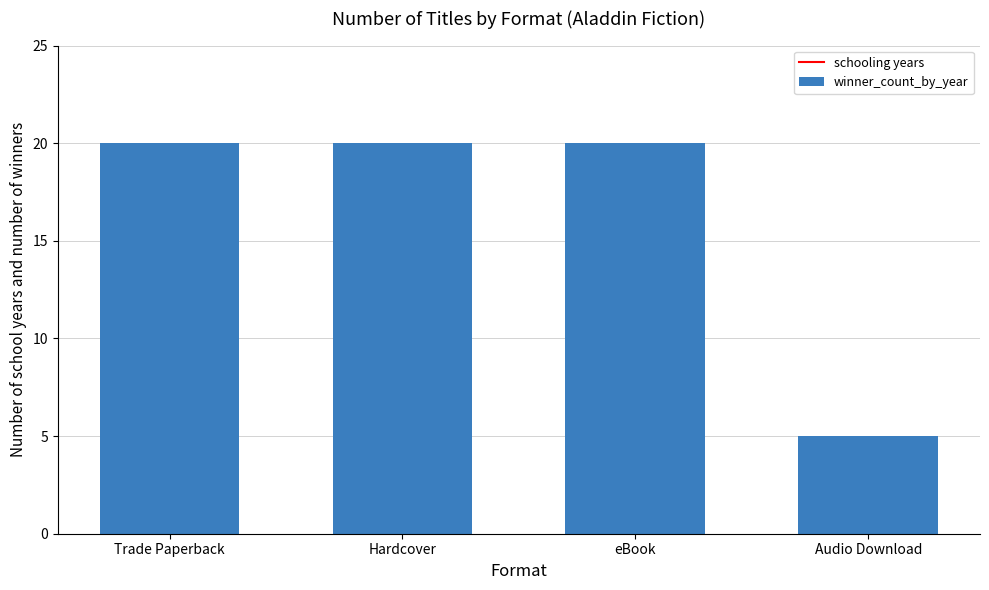

Is it true that the value at Trade Paperback is 20?

True